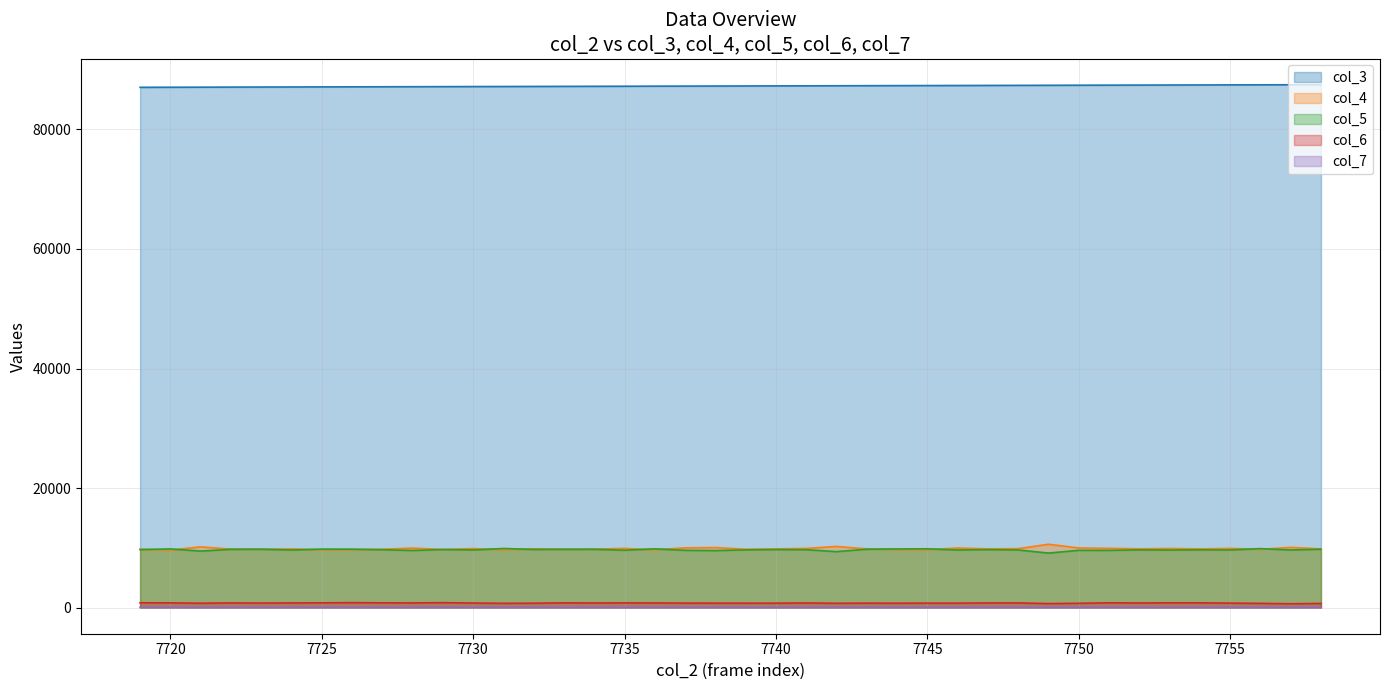

How many values in the col_5 line series exceed 9685?

19